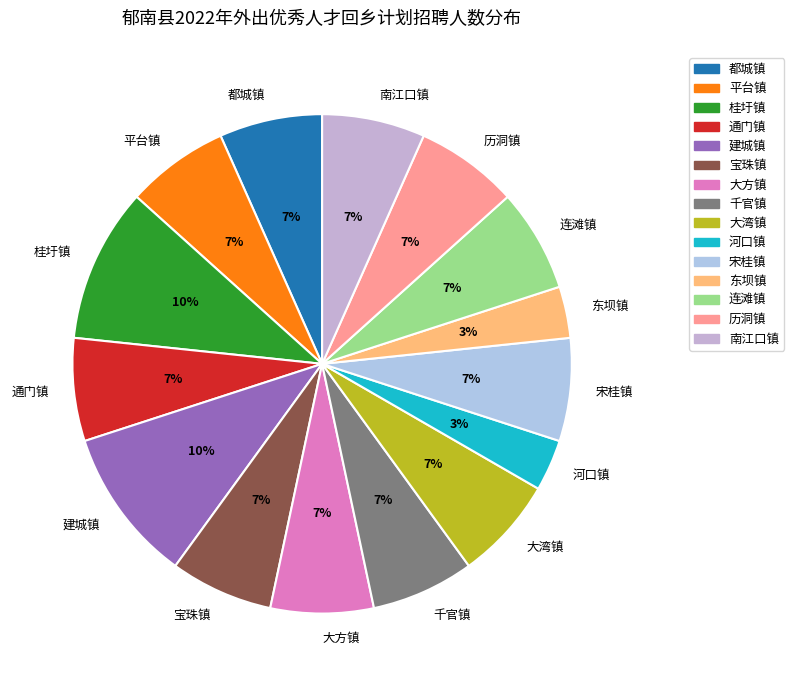

Between 宝珠镇 and 建城镇, which is larger?

建城镇